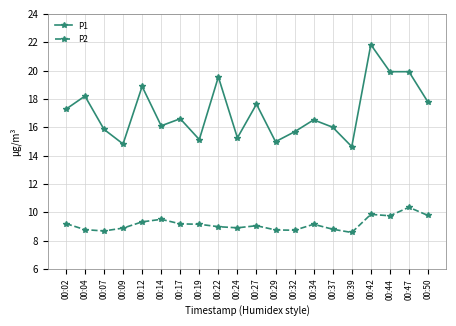

At which category is the sum across all series the highest?

00:42